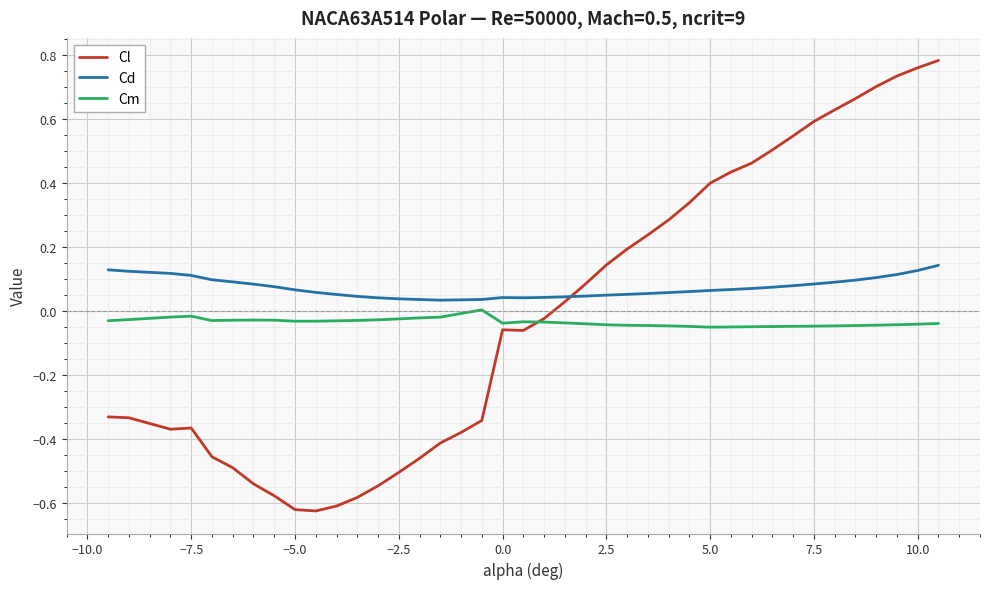

True or false: Cm and Cd cross at least once.

False